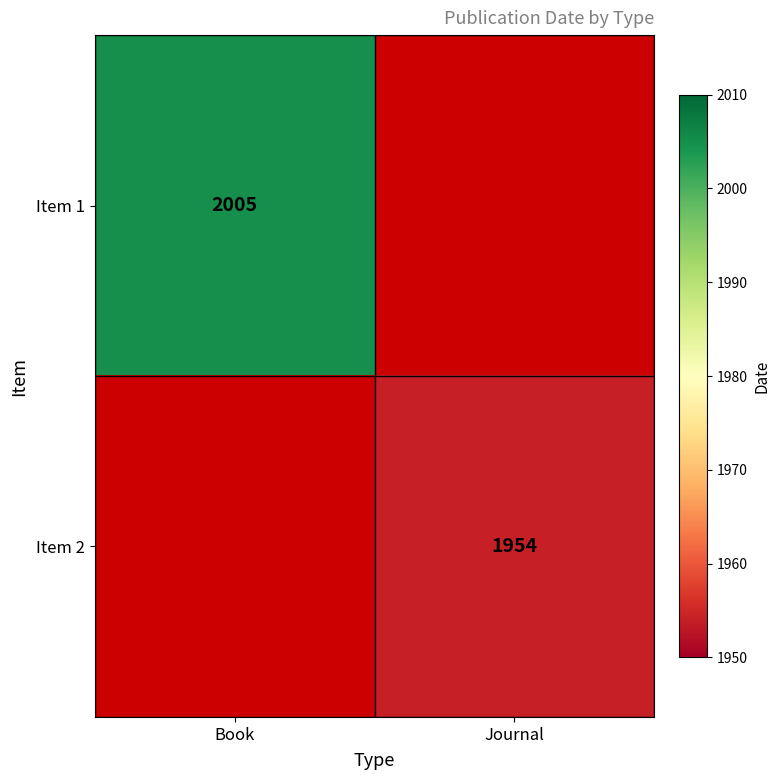

Which label corresponds to the smallest value in the chart?

Journal